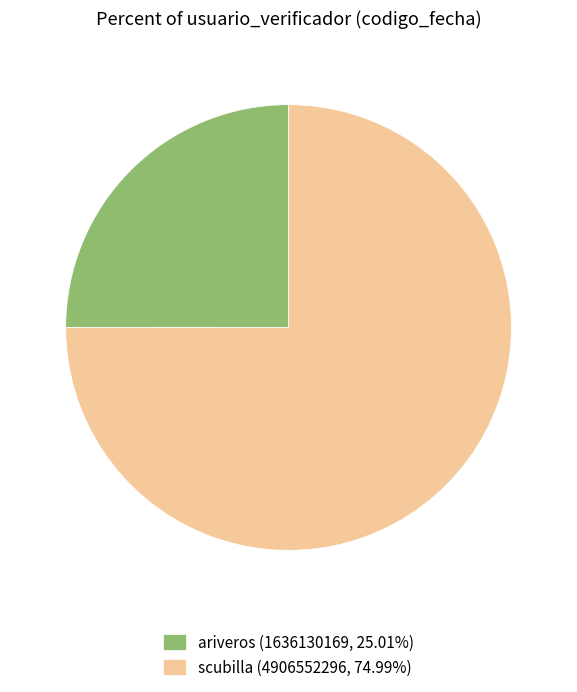

Count the number of slices in the pie.

2